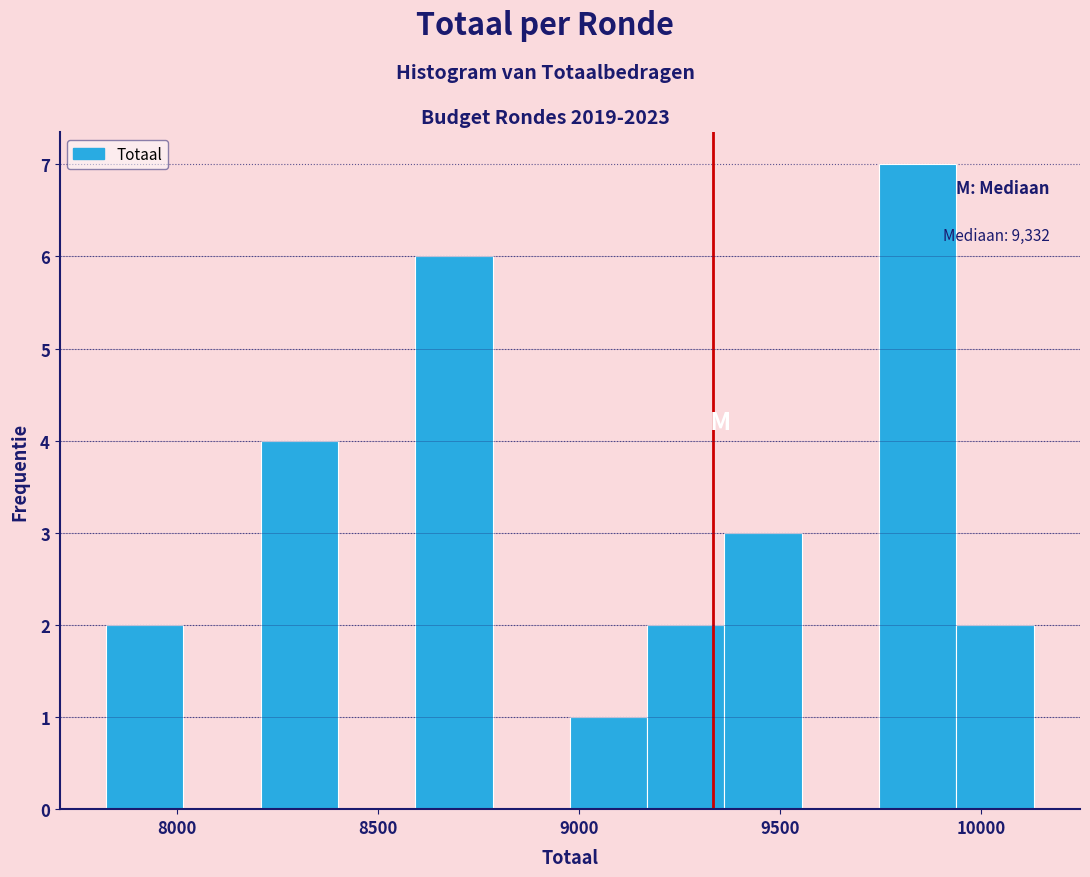

Around what value on the x-axis is the tallest bar? Give the approximate position of its centre, as read against the axis.

9850